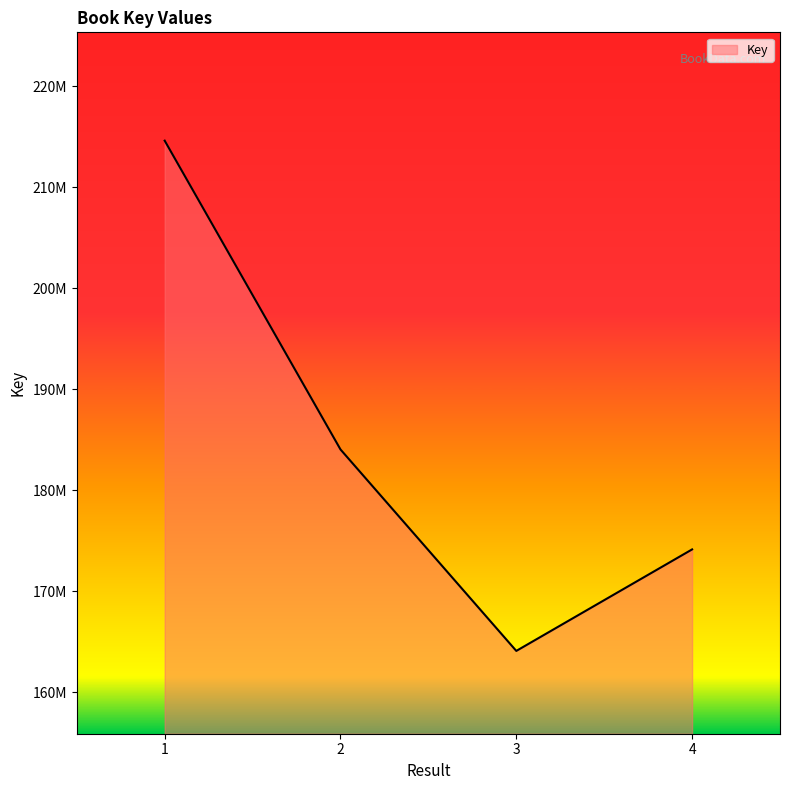

Does the chart display data point markers on the line(s)?

No